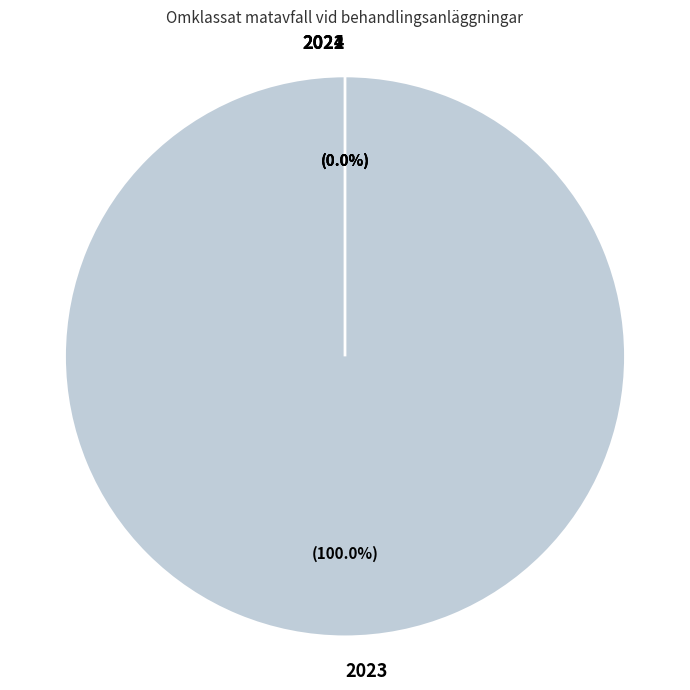

Which slice represents more than half of the pie?

2023